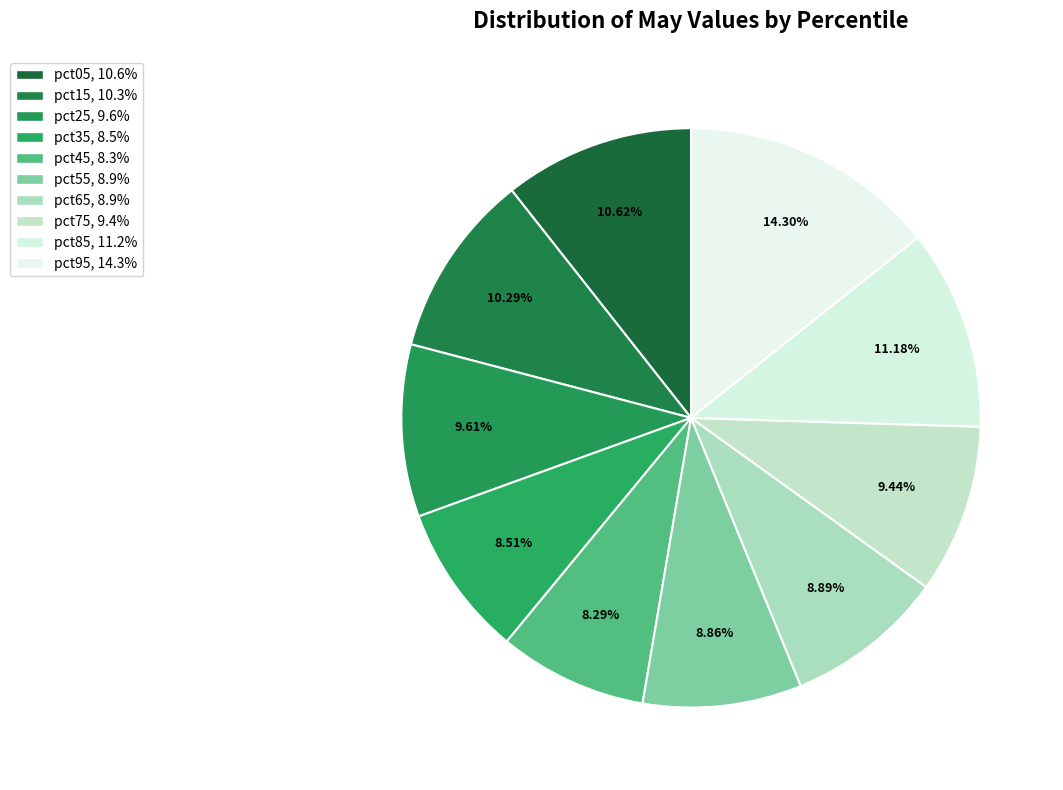

Which has a higher value, pct25 or pct75?

pct25